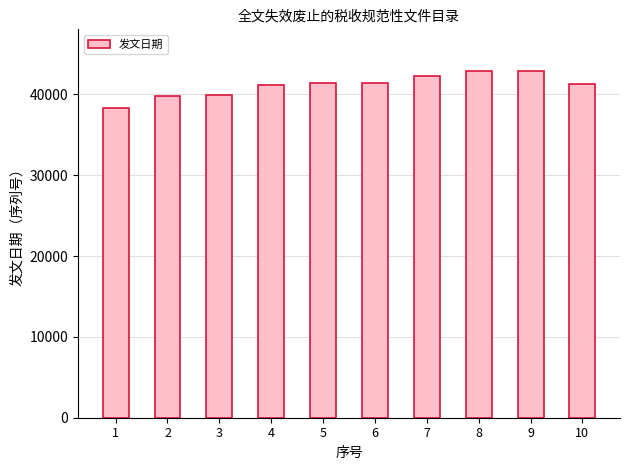

Between 9 and 4, which is larger?

9